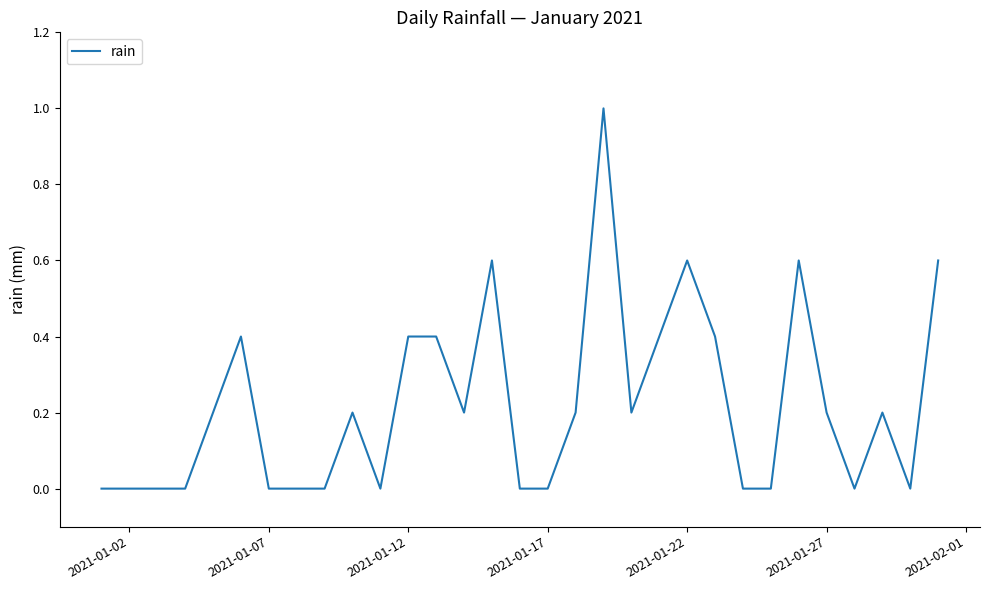

Reading left to right, transcribe all the data shown in this chart.

0.0	0.0	0.0	0.0	0.2	0.4	0.0	0.0	0.0	0.2	0.0	0.4	0.4	0.2	0.6	0.0	0.0	0.2	1.0	0.2	0.4	0.6	0.4	0.0	0.0	0.6	0.2	0.0	0.2	0.0	0.6